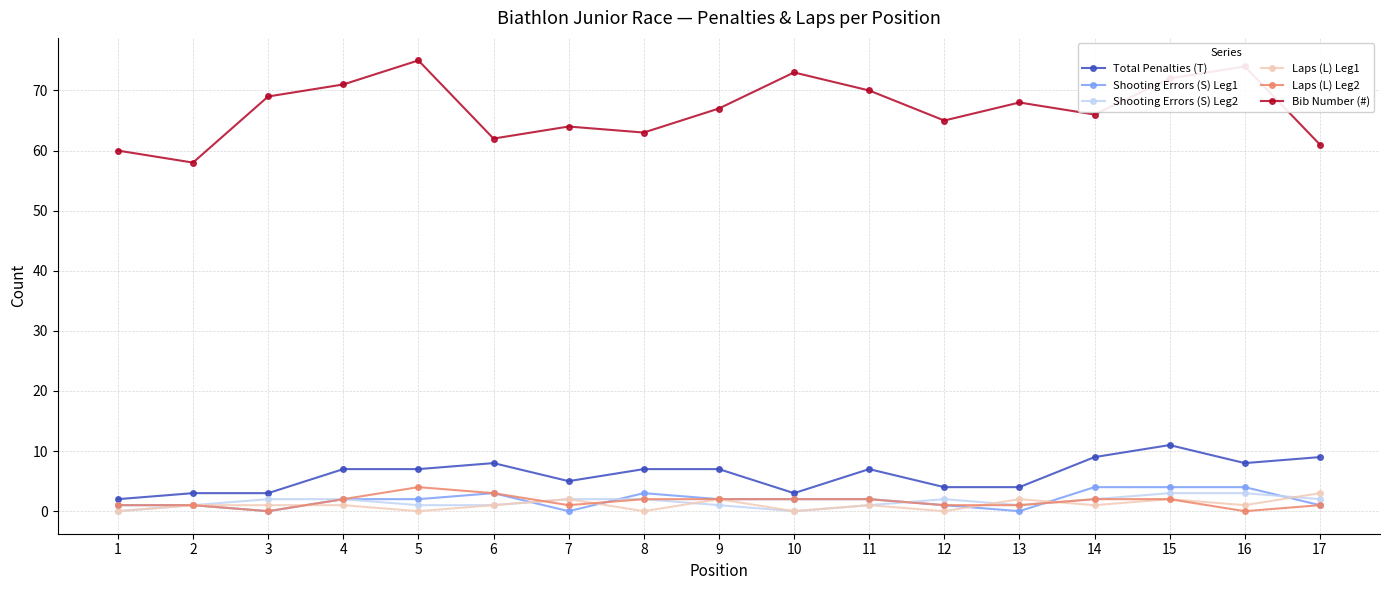

True or false: Laps (L) Leg2 and Total Penalties (T) intersect in this chart.

False